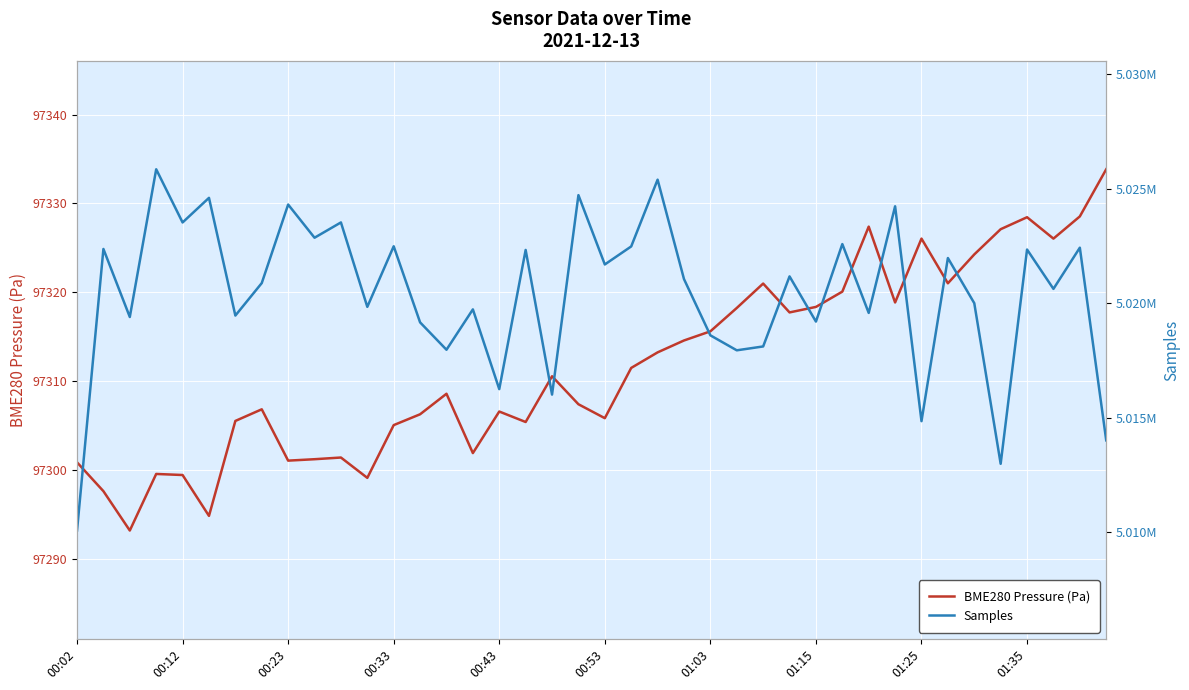

Which series has the largest total across all categories?

Samples